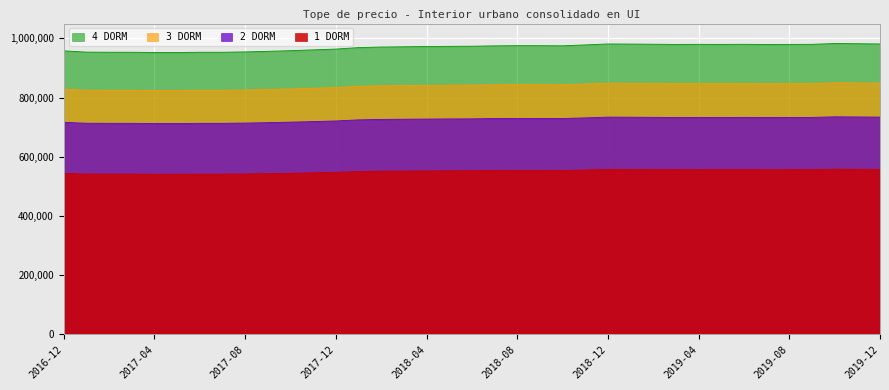

Which has a higher value, 2017-03 or 2019-05?

2019-05